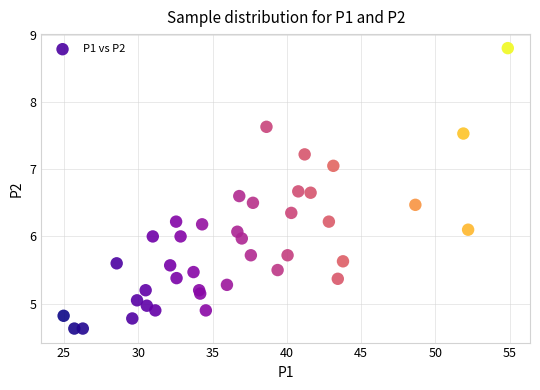

What is the range of X values (max minus min)?

29.9